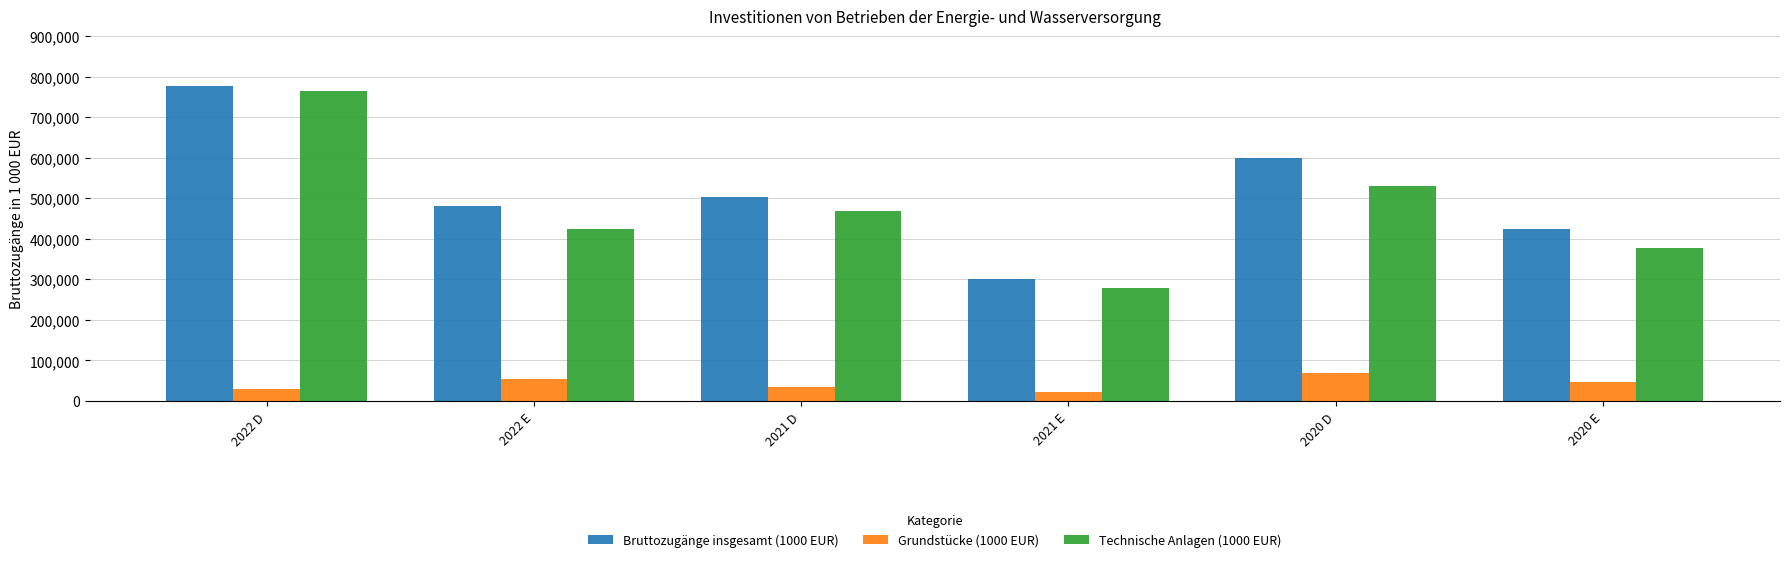

Rank the series at 2020 D from highest to lowest value.

Bruttozugänge insgesamt (1000 EUR), Technische Anlagen (1000 EUR), Grundstücke (1000 EUR)